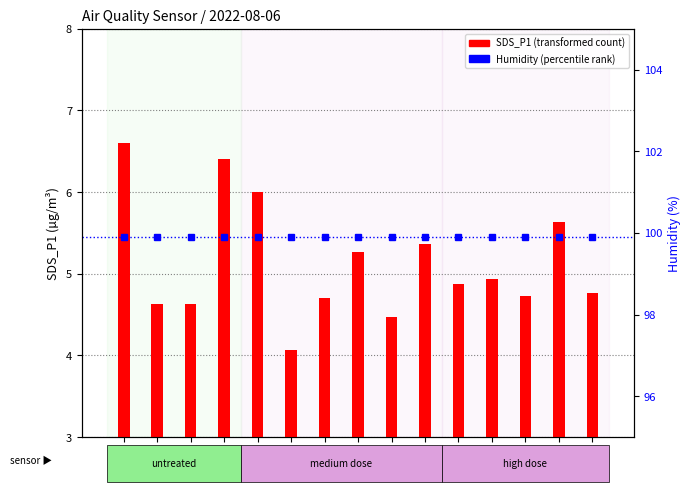

What is the sum of all Humidity values?

1498.5